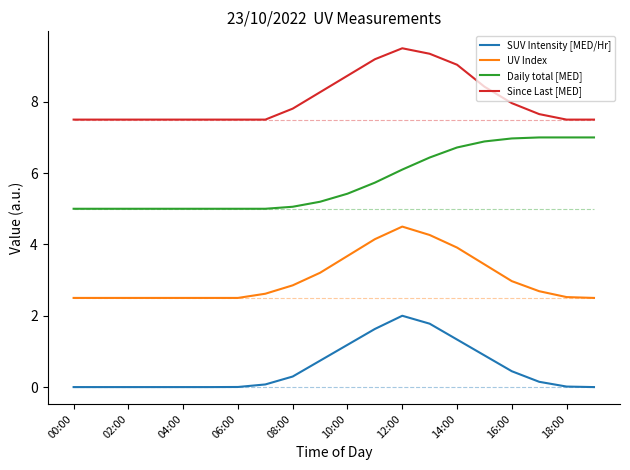

What is the highest value of the Daily total [MED] series?

7.0